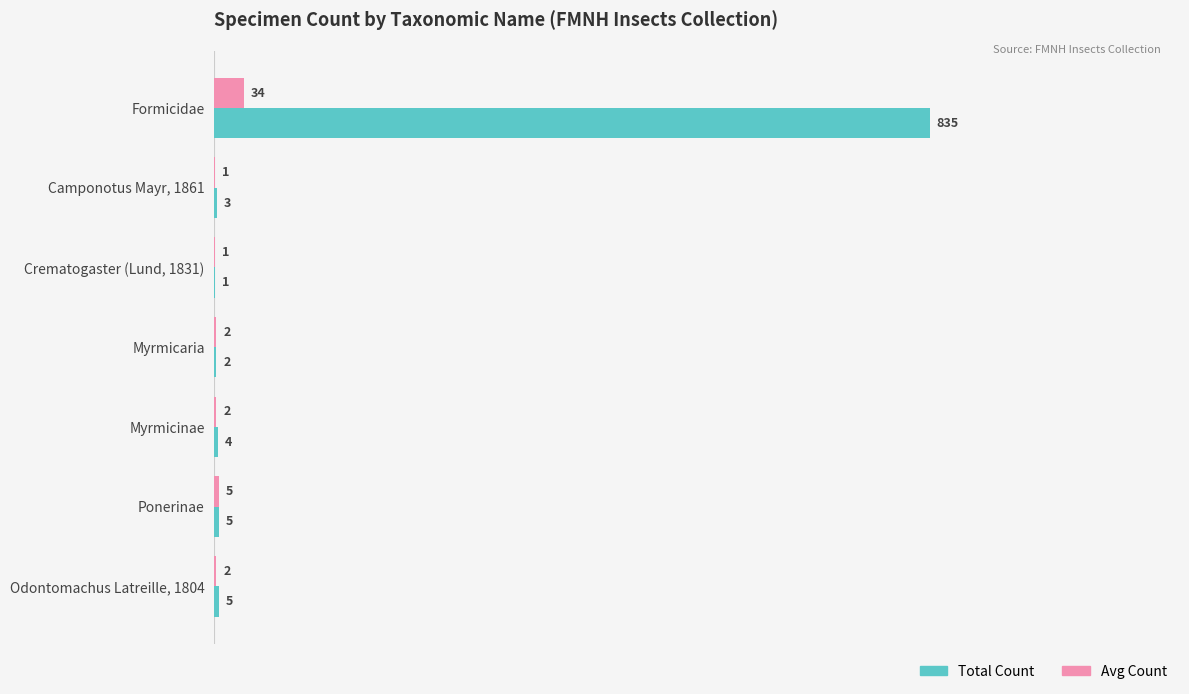

What are all the series names shown in the legend?

Total Count, Avg Count